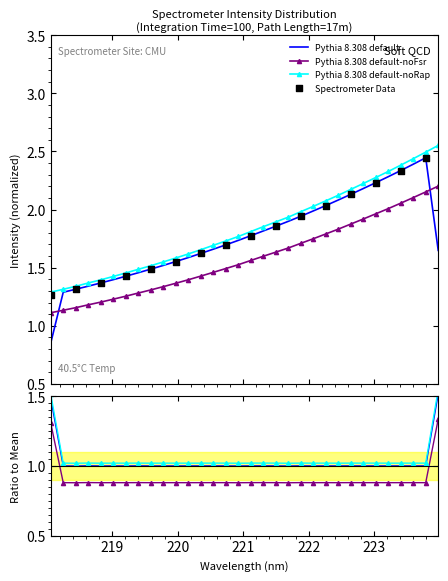

After their last crossing, which series has the higher values: Pythia 8.308 default or Pythia 8.308 default-noFsr?

Pythia 8.308 default-noFsr